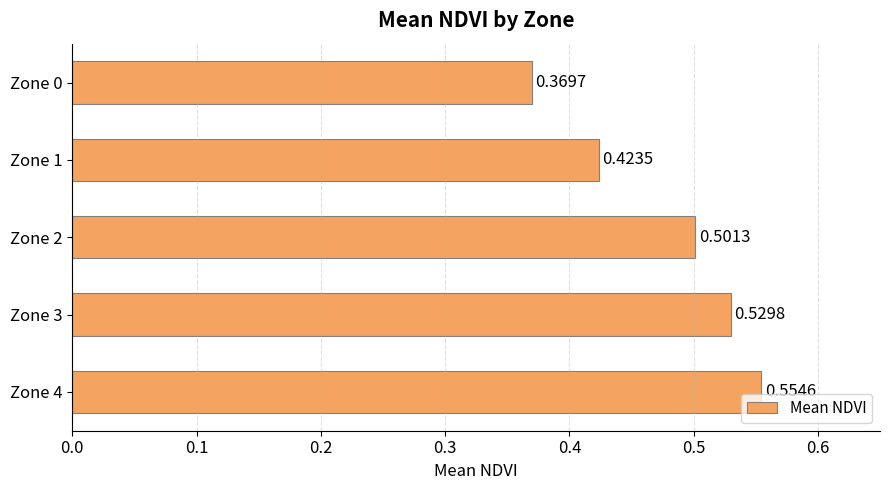

Between Zone 0 and Zone 1, which is larger?

Zone 1